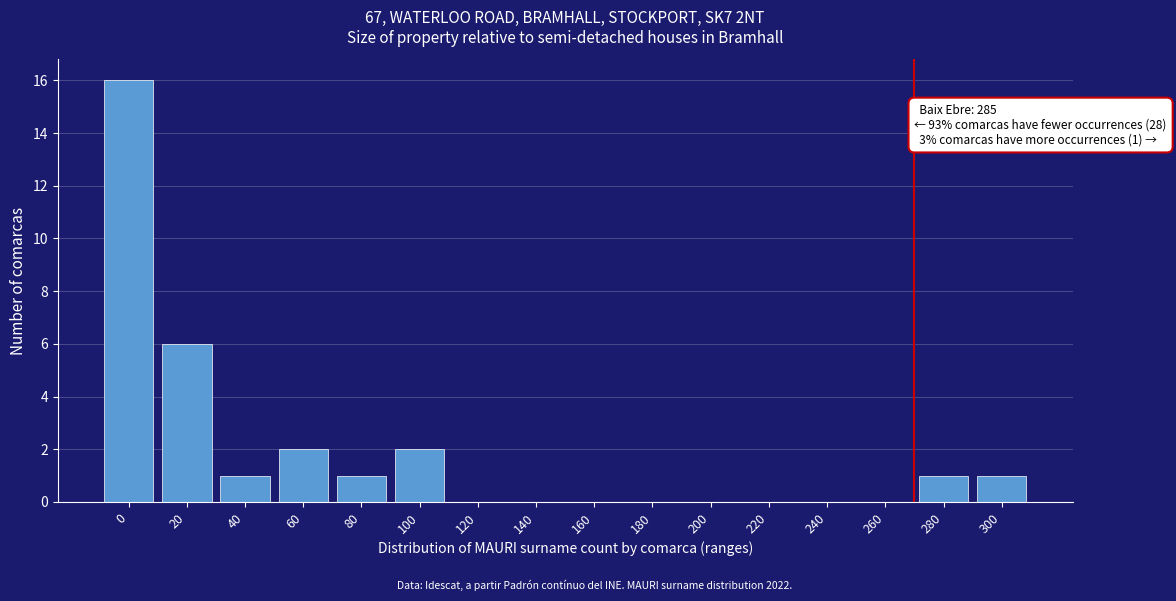

Reading left to right, transcribe all the data shown in this chart.

0=16	20=6	40=1	60=2	80=1	100=2	120=0	140=0	160=0	180=0	200=0	220=0	240=0	260=0	280=1	300=1